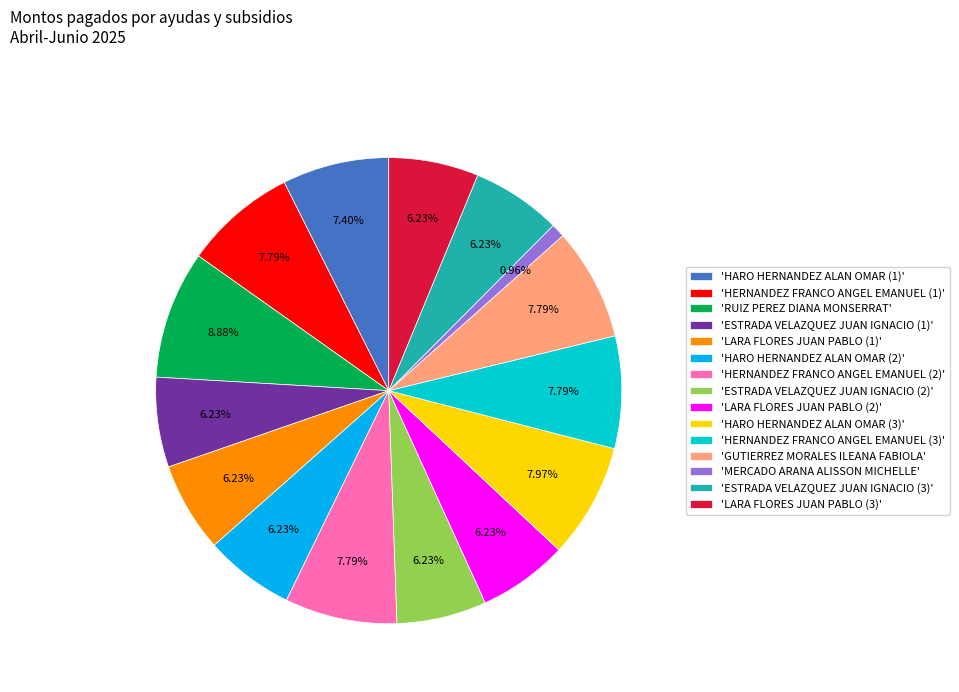

Which has a higher value, 'ESTRADA VELAZQUEZ JUAN IGNACIO (3)' or 'RUIZ PEREZ DIANA MONSERRAT'?

'RUIZ PEREZ DIANA MONSERRAT'